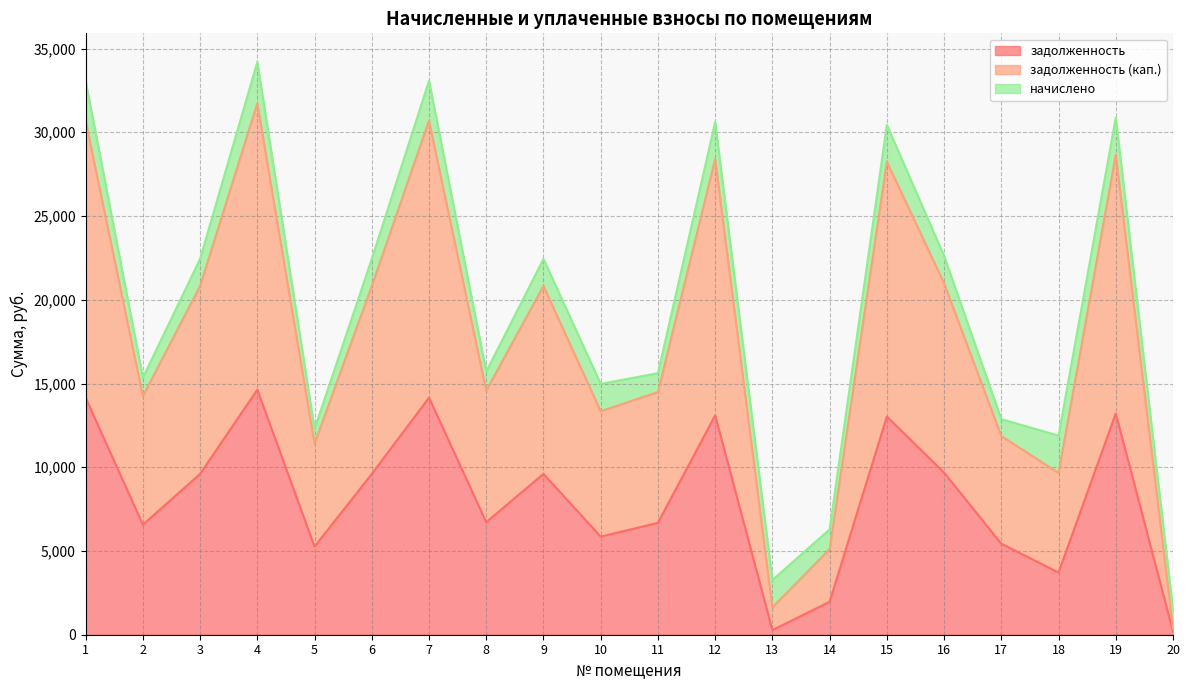

Between 19 and 13, which is larger?

19